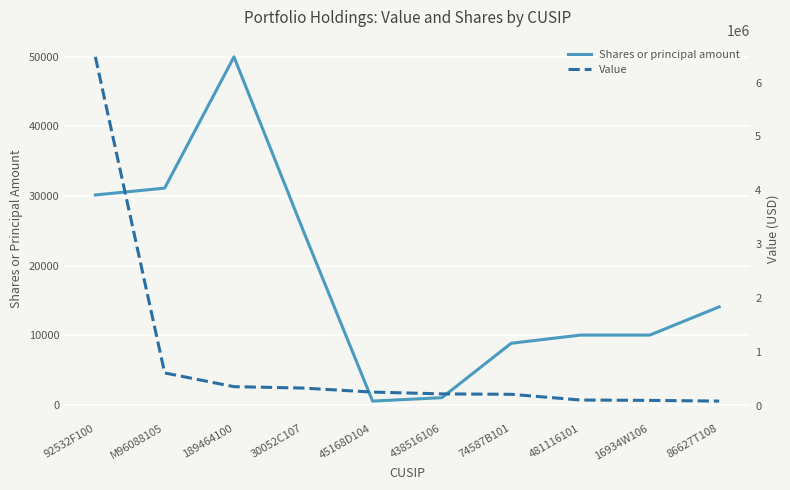

True or false: Shares or principal amount and Value cross at least once.

False